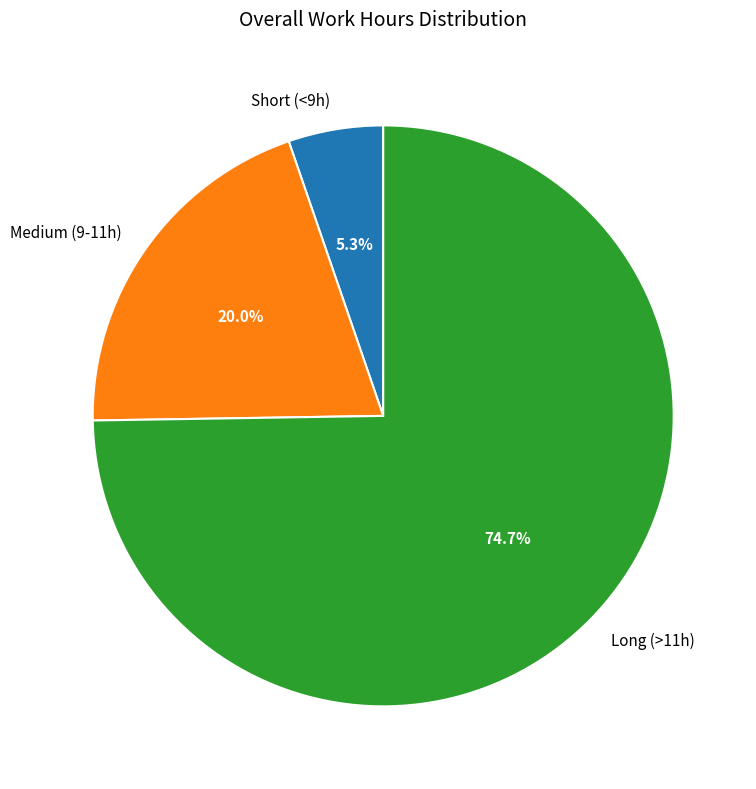

What is the smallest slice in the pie chart?

Short (<9h)